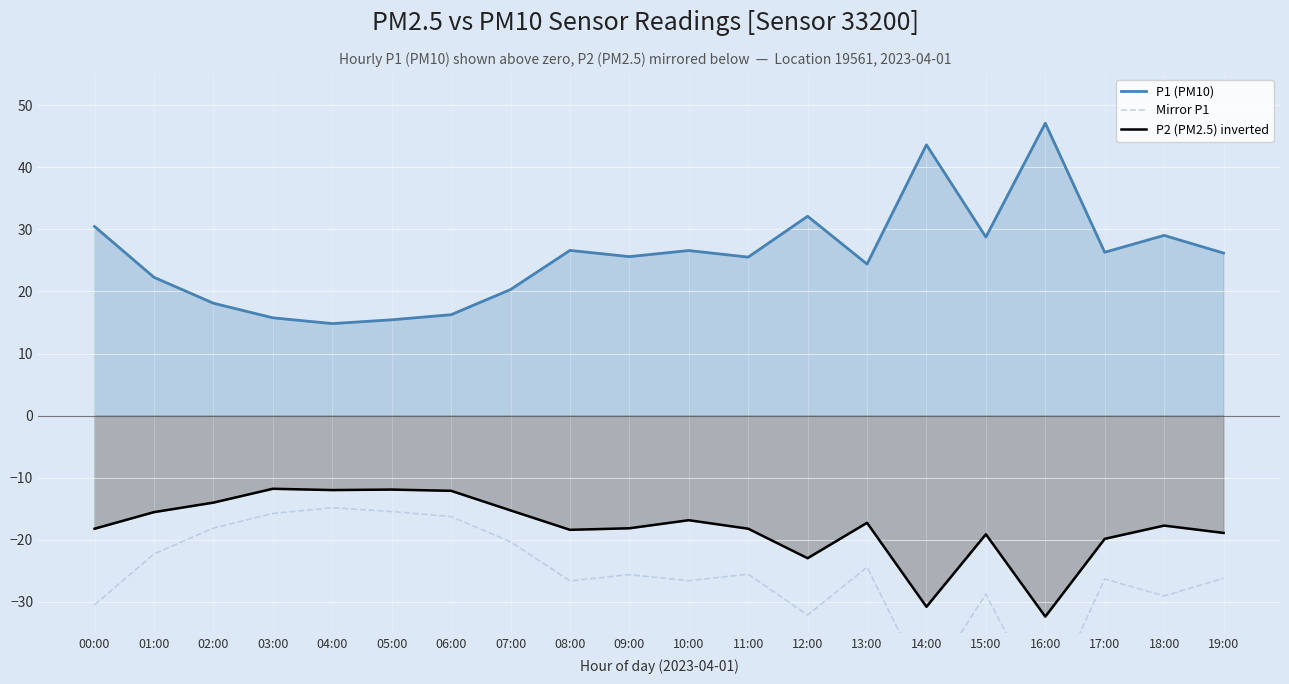

What position from the left is 03:00?

4